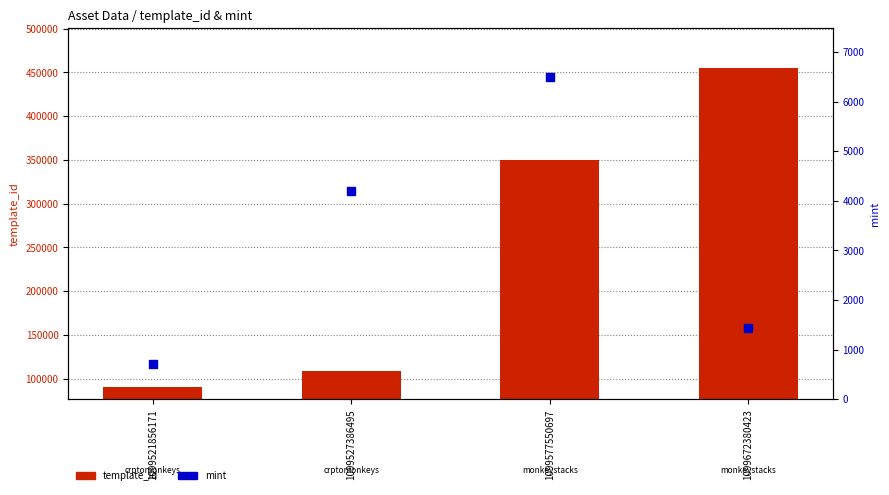

Is the value of mint at 1099577550697 greater than the value of template_id at 1099577550697?

No